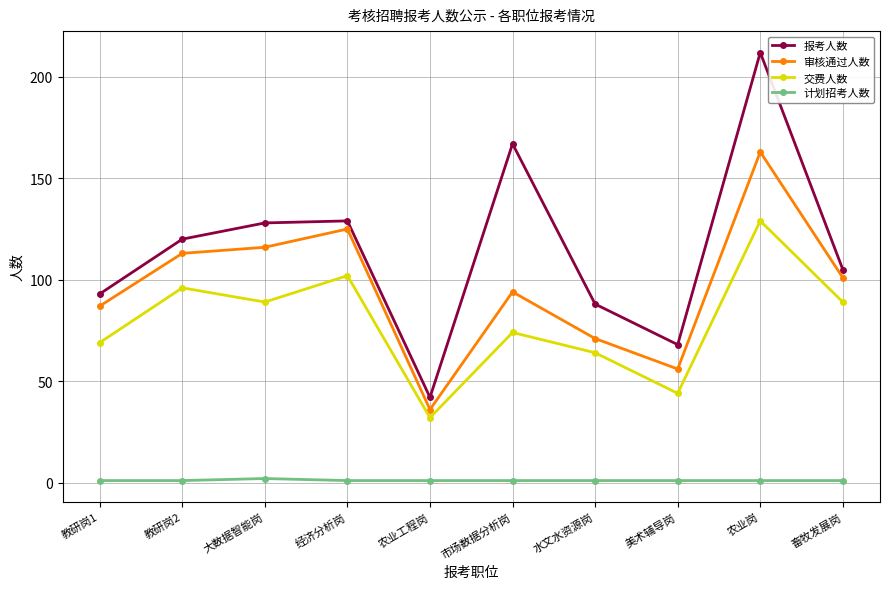

What is the label of the 1st point from the right?

畜牧发展岗